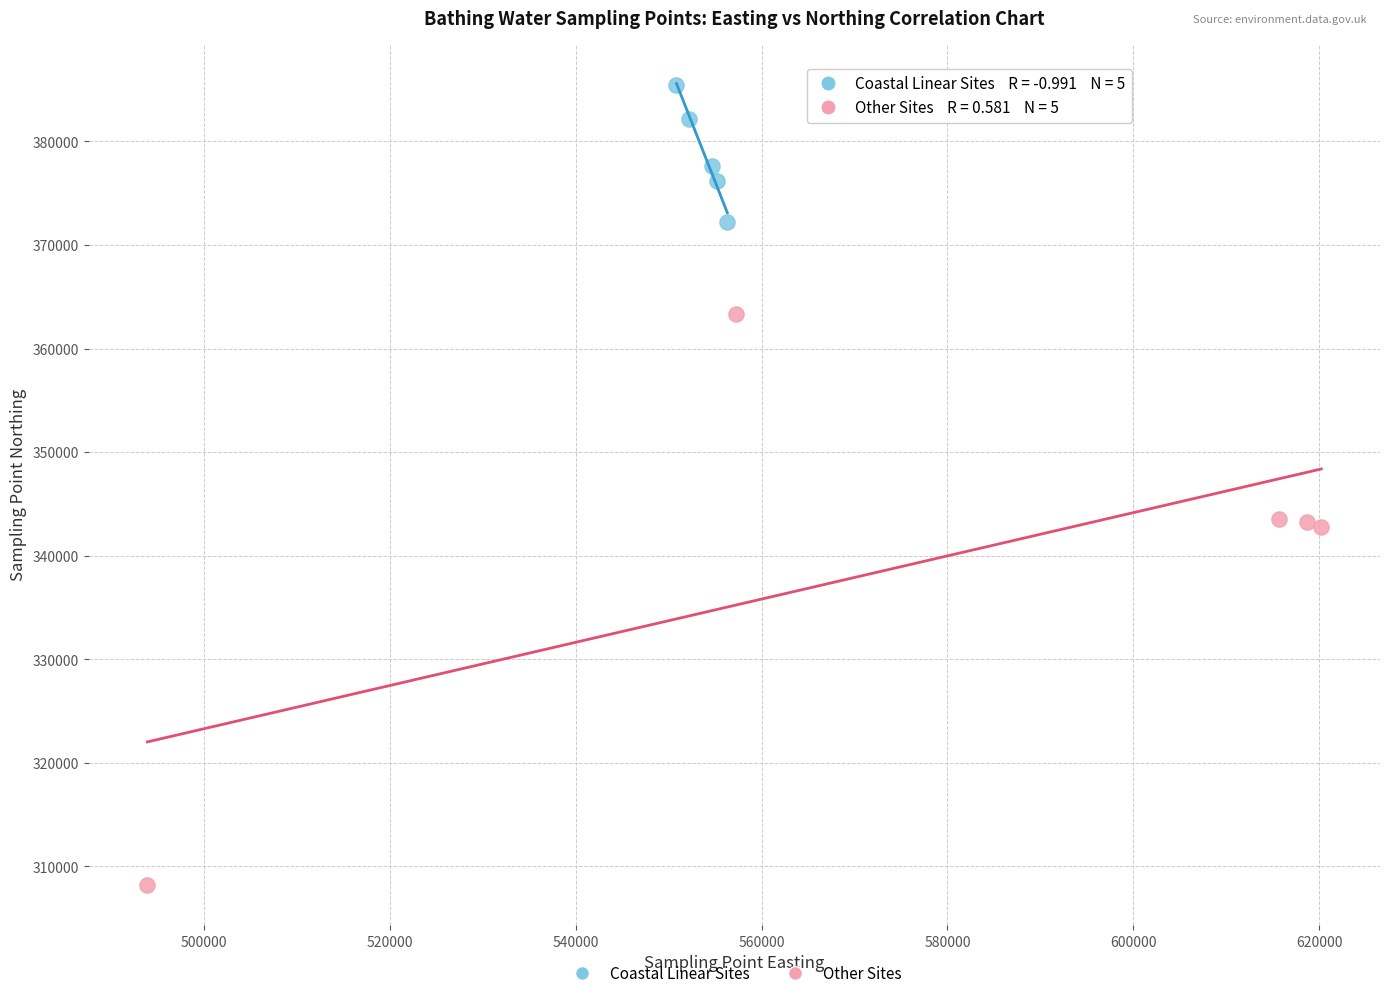

Which series contains the highest Y value?

Coastal Linear Sites